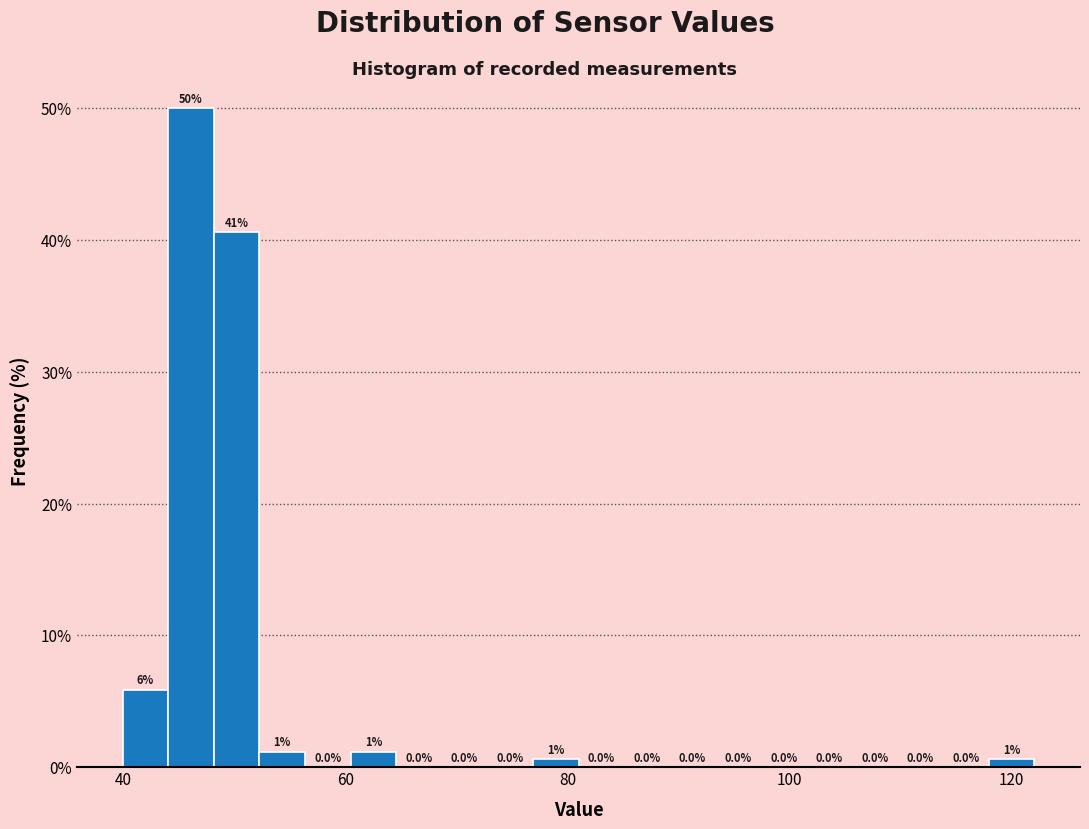

Read against the x-axis, roughly where is the centre of the tallest bar?

46